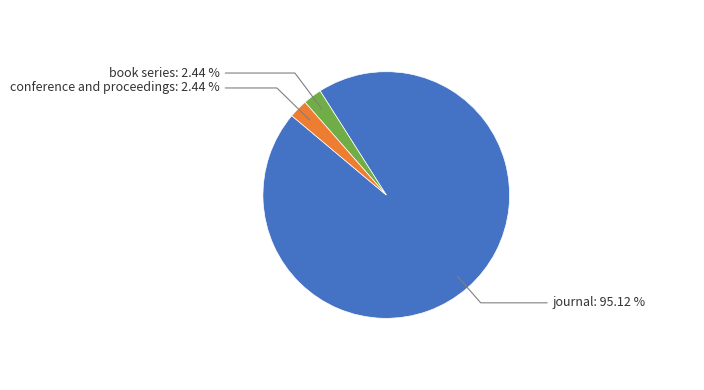

Does any single category account for the majority?

Yes